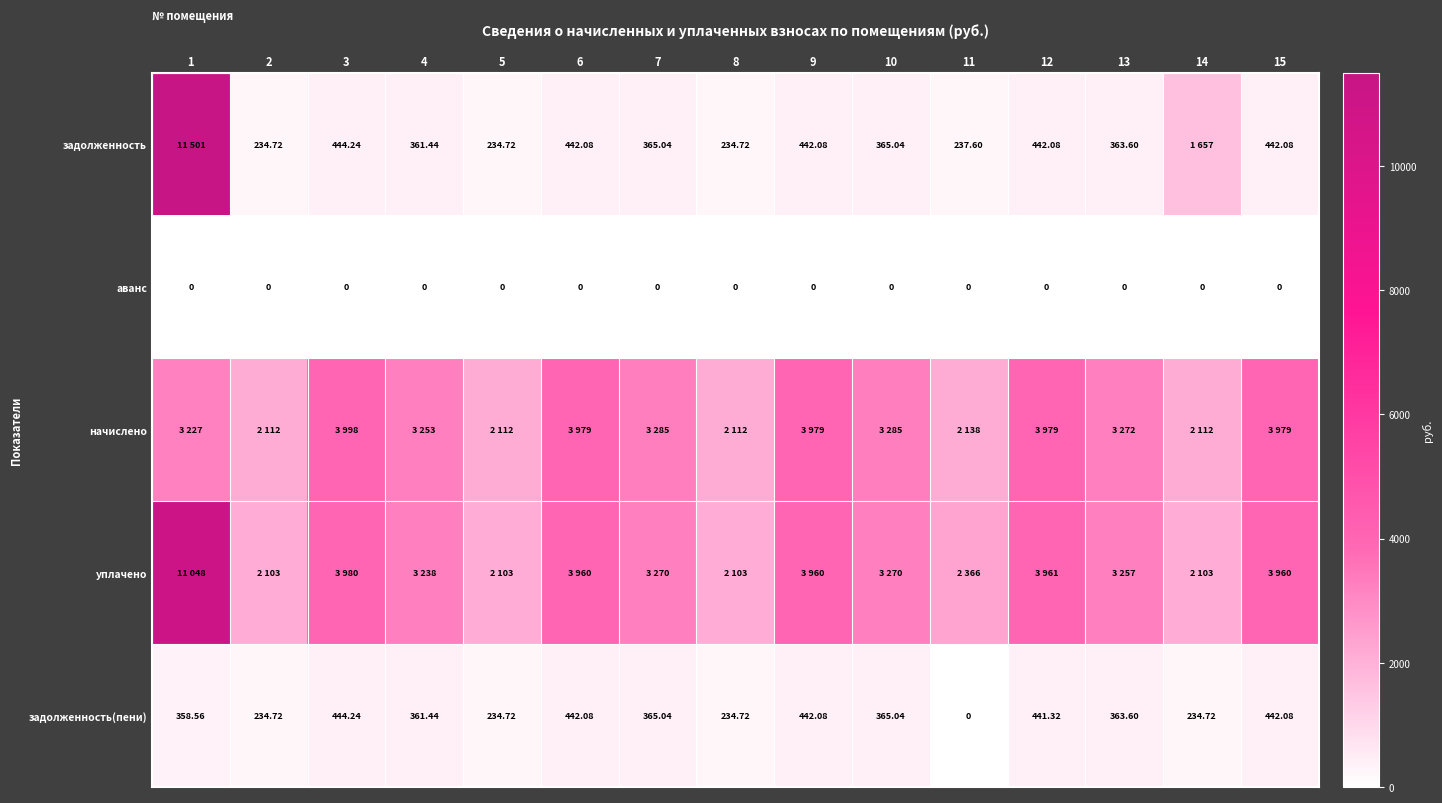

How many values in the задолженность(пени) series are below 363?

7